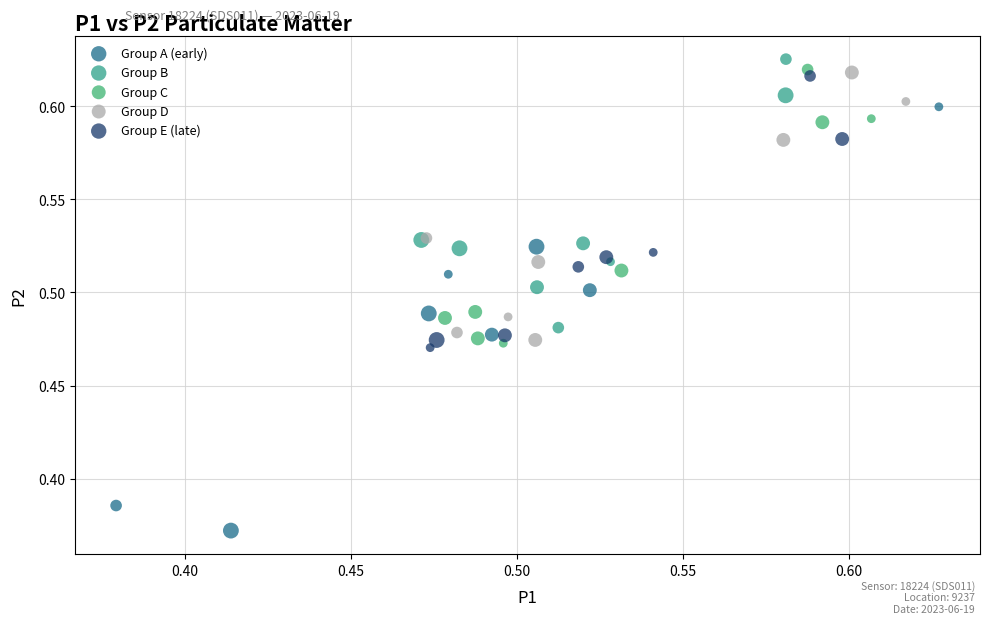

What are all the series names shown in the legend?

Group A (early), Group B, Group C, Group D, Group E (late)